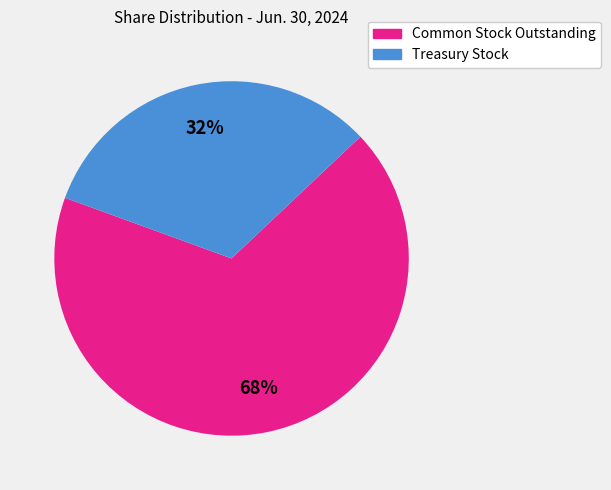

How many slices are in this pie chart?

2